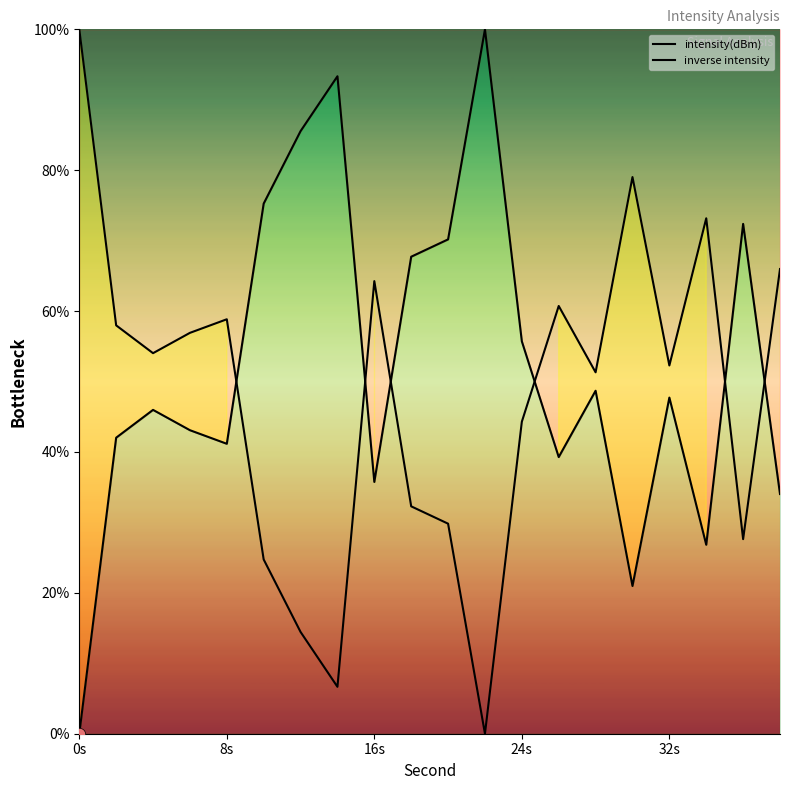

At how many categories does at least one series exceed 74?

6